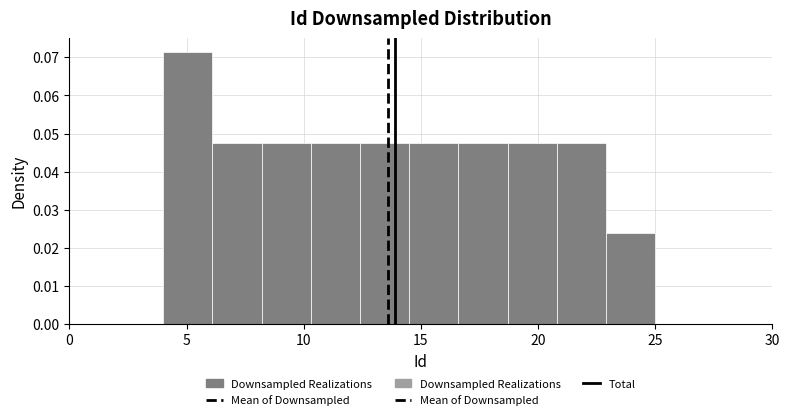

Reading left to right, list every bar in this chart as the range it spans on the x-axis followed by its height. Neither the bar edges nor the heights are printed on the chart, so give them approximately, as read against the axes.

4.0 to 6.1: 0.071
6.1 to 8.2: 0.048
8.2 to 10.3: 0.048
10.3 to 12.4: 0.048
12.4 to 14.5: 0.048
14.5 to 16.6: 0.048
16.6 to 18.7: 0.048
18.7 to 20.8: 0.048
20.8 to 22.9: 0.048
22.9 to 25.0: 0.024